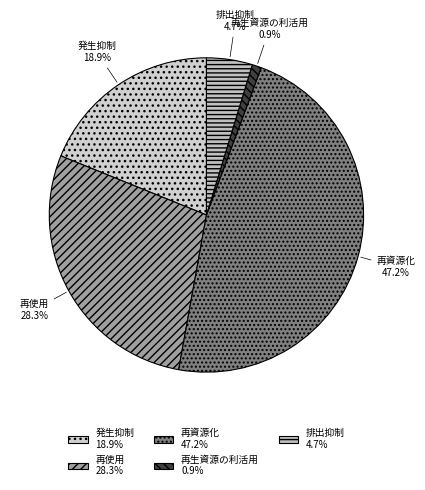

Between 再資源化 and 再使用, which is larger?

再資源化